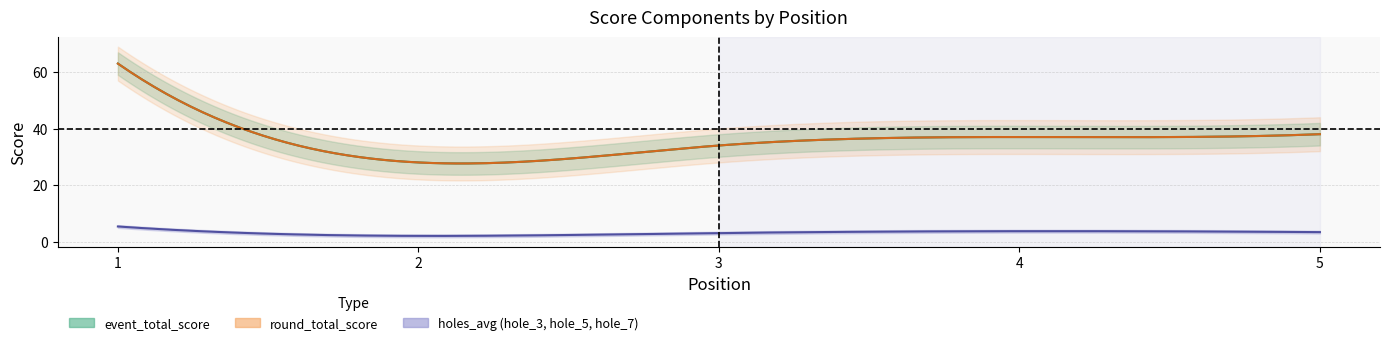

True or false: event_total_score has more than 0 interior local peaks.

False